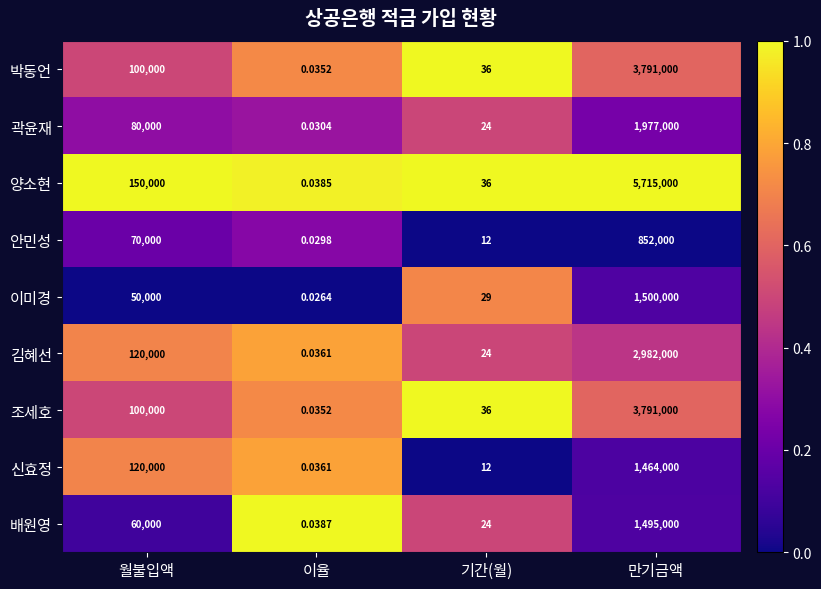

Which series has the largest total across all categories?

양소현